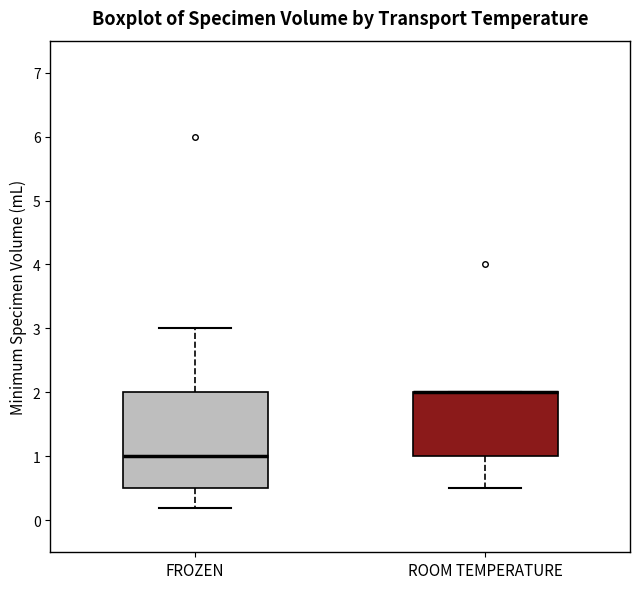

Where is the upper edge of the box for FROZEN on the y-axis? The values are not printed on the chart, so give them approximately, as read against the axis.

2.0